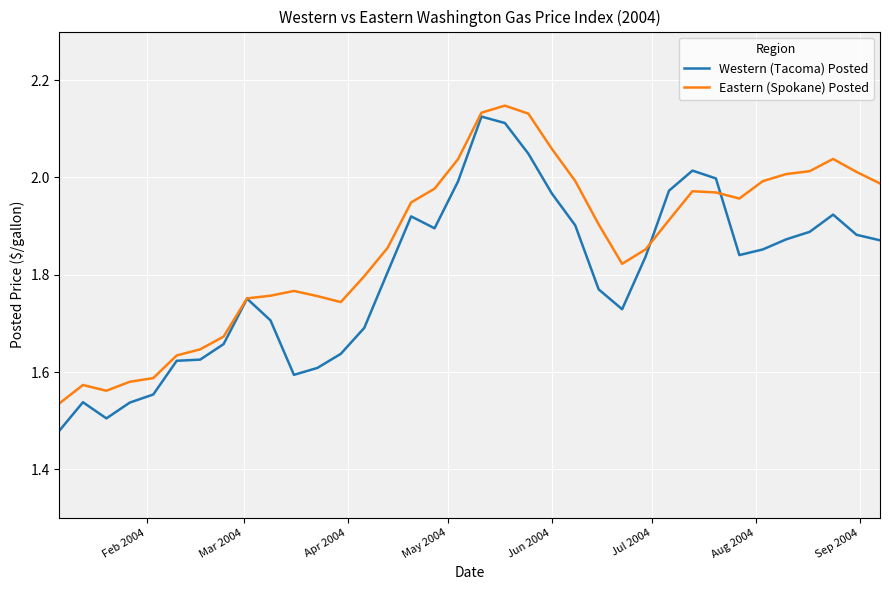

Which series has the largest total across all categories?

Eastern (Spokane) Posted